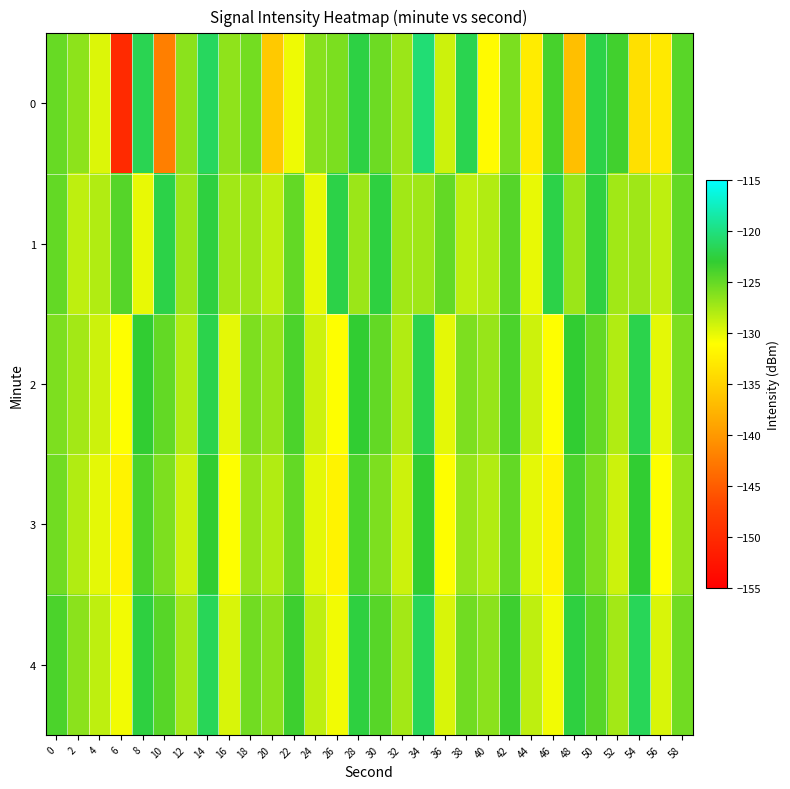

Between 48 and 10, which is larger?

48